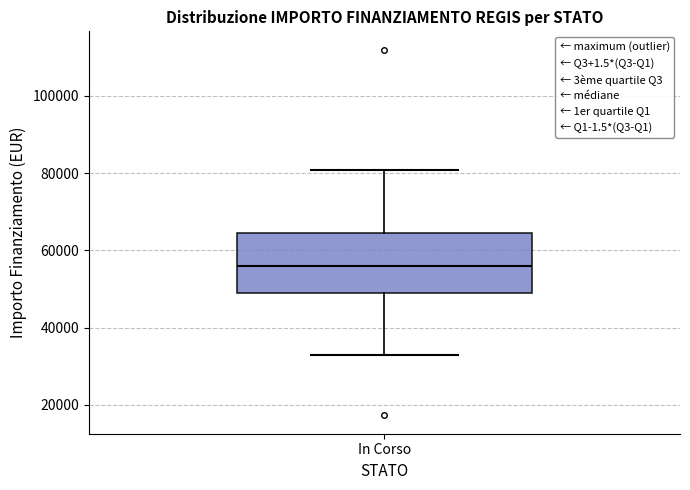

Read this box plot against the y-axis: the position of the median line, the range covered by the box, and the ends of both whiskers. The values are not printed on the chart, so give them approximately, as read against the axis.

median 56000, box 50000 to 64000, whiskers 32000 to 80000